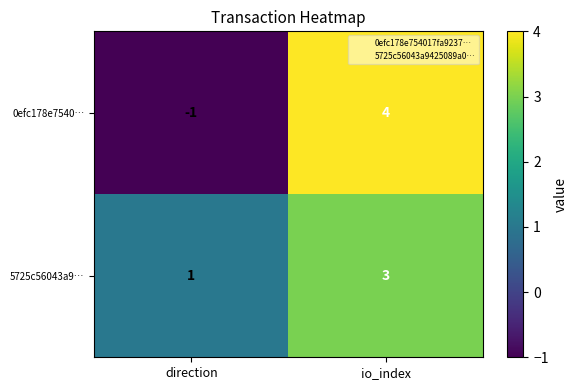

Between direction and io_index, which series saw the biggest shift?

0efc178e7540…